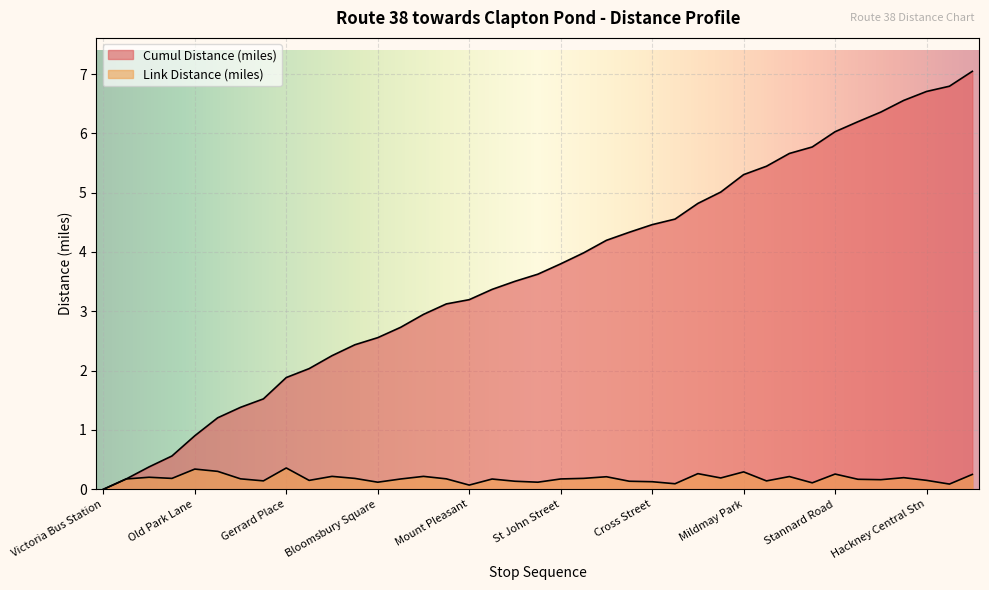

Reading right to left, extract all data points from this chart.

Link Distance (miles): Mare Street=0.3	Amhurst Road=0.1	Hackney Central Stn=0.2	Hackney Central=0.2	Royal Oak Road=0.2	Greenwood Road=0.2	Stannard Road=0.3	Dalston Lane=0.1	Kingsland High St=0.2	Culford Road=0.1	Mildmay Park=0.3	Ockendon Road=0.2	Northchurch Road=0.3	Essex Road Stn=0.1	Cross Street=0.1	Packington Street=0.1	Islington Green=0.2	Angel Station=0.2	St John Street=0.2	Sadler's Wells=0.1	Hardwick Street=0.1	Tysoe Street=0.2	Mount Pleasant=0.1	Rosebery Avenue=0.2	Gray's Inn Road=0.2	Red Lion Street=0.2	Bloomsbury Square=0.1	Museum Street=0.2	Tottenham Ct Rd=0.2	Denmark Street=0.2	Gerrard Place=0.4	Piccadilly Circus=0.1	Old Bond Street=0.2	Green Park Station=0.3	Old Park Lane=0.3	Hyde Park Corner=0.2	Wilton Street=0.2	Grosvenor Gardens=0.2	Victoria Bus Station=0.0
Cumul Distance (miles): Mare Street=7.0	Amhurst Road=6.8	Hackney Central Stn=6.7	Hackney Central=6.6	Royal Oak Road=6.4	Greenwood Road=6.2	Stannard Road=6.0	Dalston Lane=5.8	Kingsland High St=5.7	Culford Road=5.4	Mildmay Park=5.3	Ockendon Road=5.0	Northchurch Road=4.8	Essex Road Stn=4.6	Cross Street=4.5	Packington Street=4.3	Islington Green=4.2	Angel Station=4.0	St John Street=3.8	Sadler's Wells=3.6	Hardwick Street=3.5	Tysoe Street=3.4	Mount Pleasant=3.2	Rosebery Avenue=3.1	Gray's Inn Road=2.9	Red Lion Street=2.7	Bloomsbury Square=2.6	Museum Street=2.4	Tottenham Ct Rd=2.3	Denmark Street=2.0	Gerrard Place=1.9	Piccadilly Circus=1.5	Old Bond Street=1.4	Green Park Station=1.2	Old Park Lane=0.9	Hyde Park Corner=0.6	Wilton Street=0.4	Grosvenor Gardens=0.2	Victoria Bus Station=0.0